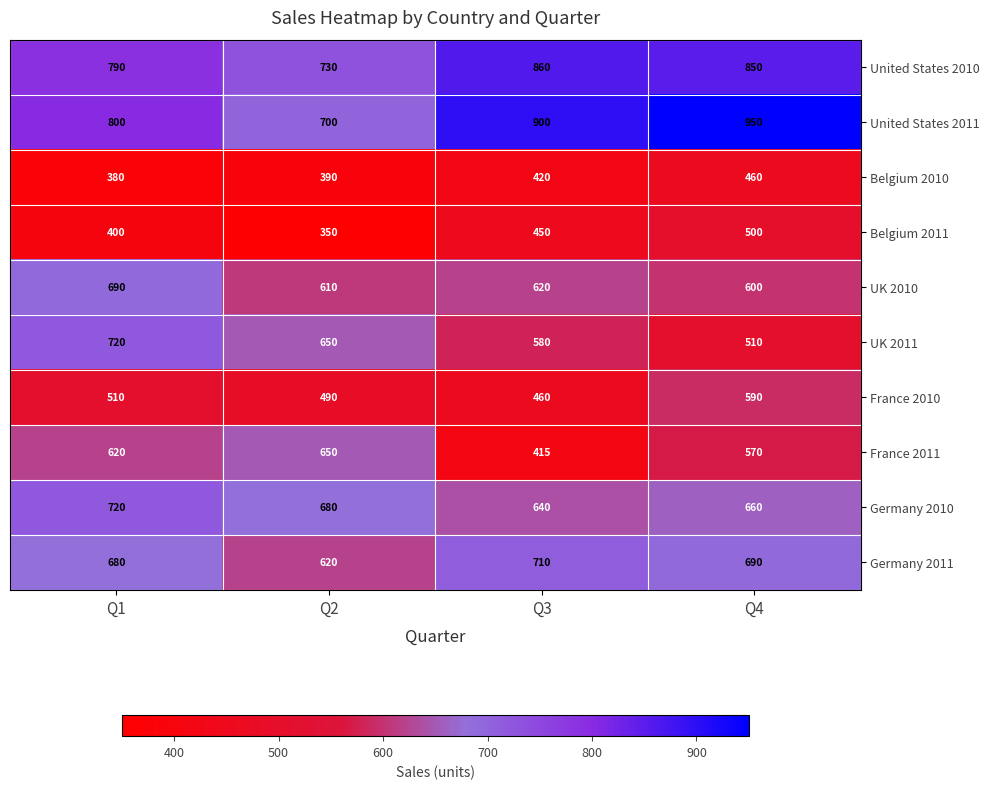

What is the smallest value displayed?

350